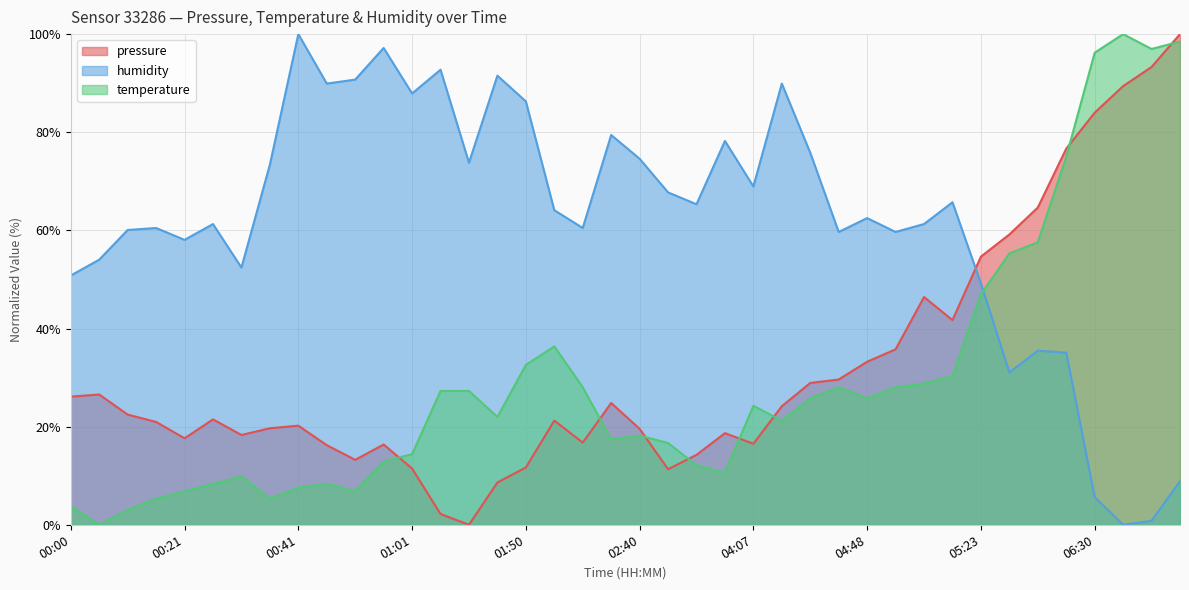

What is the difference between the second highest and minimum values in the humidity series?

97.2